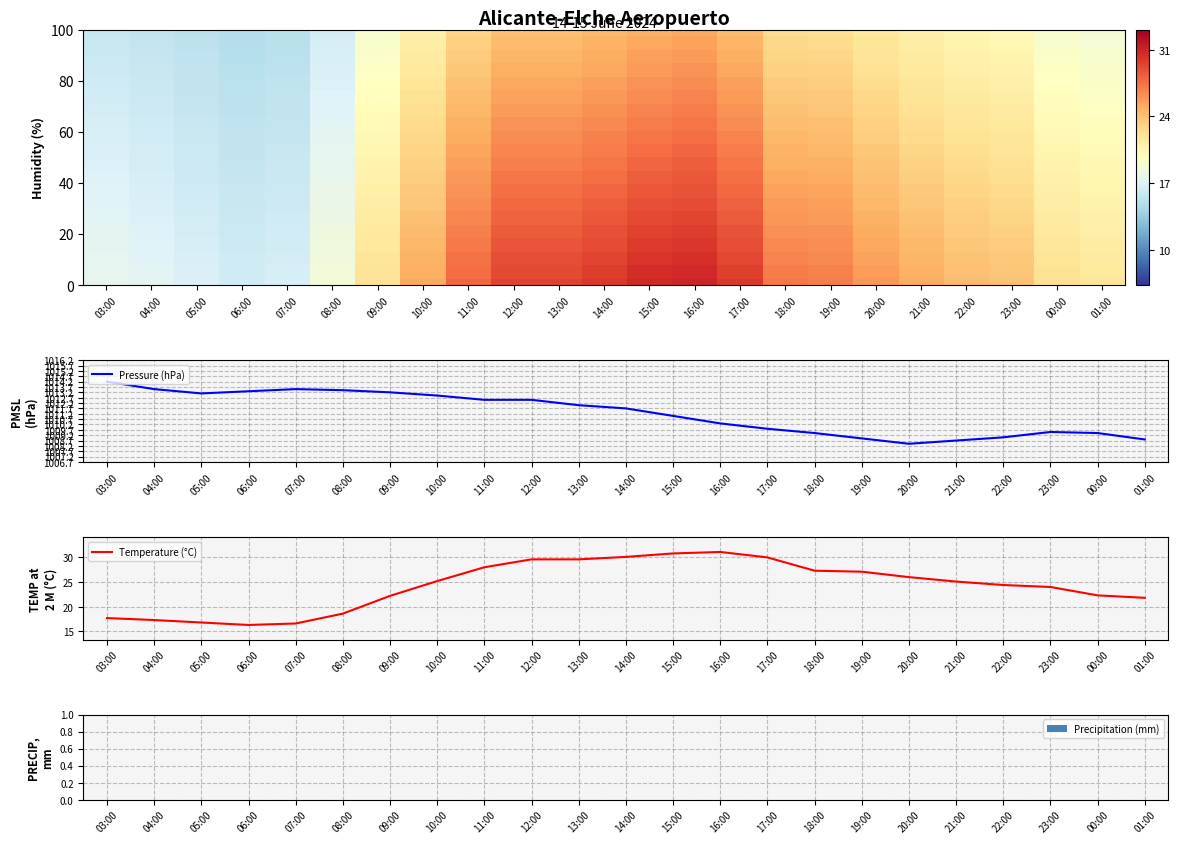

At which label does Pressure (hPa) reach its minimum?

20:00